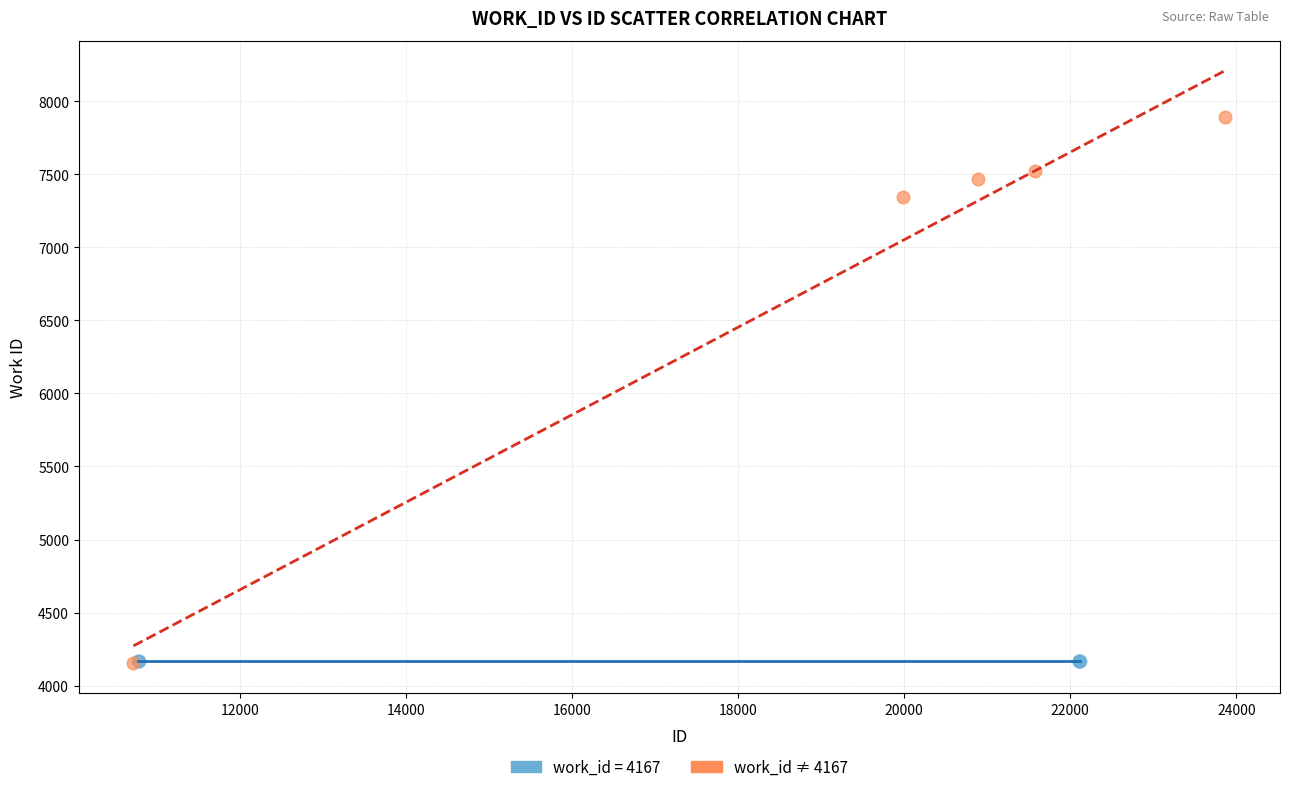

Which series reaches the maximum Y coordinate?

work_id ≠ 4167